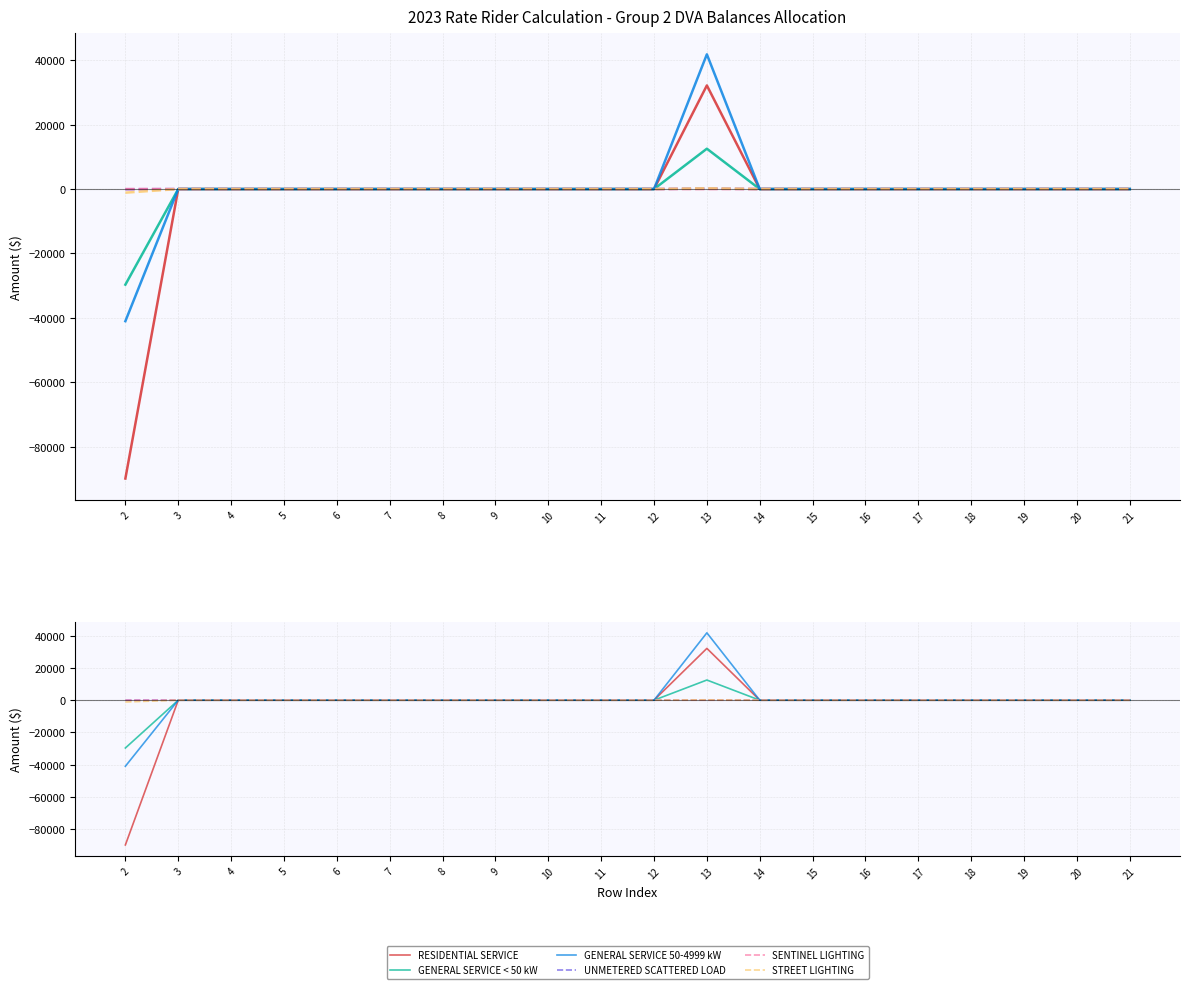

True or false: STREET LIGHTING and SENTINEL LIGHTING cross at least once.

False